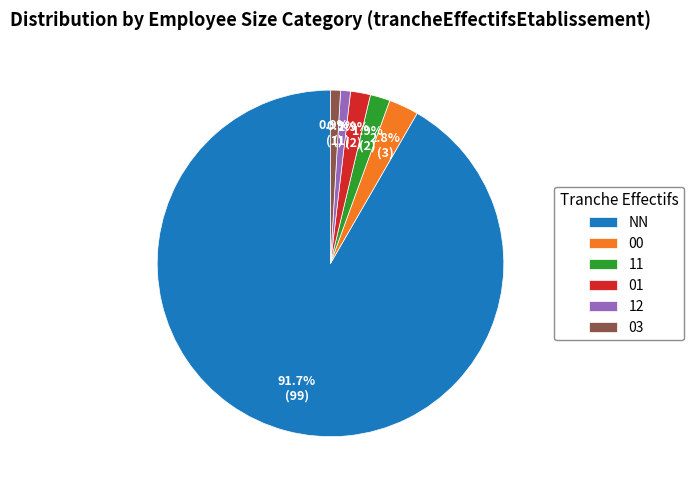

Approximately how many times larger is the value at 00 compared to 11?

1.5